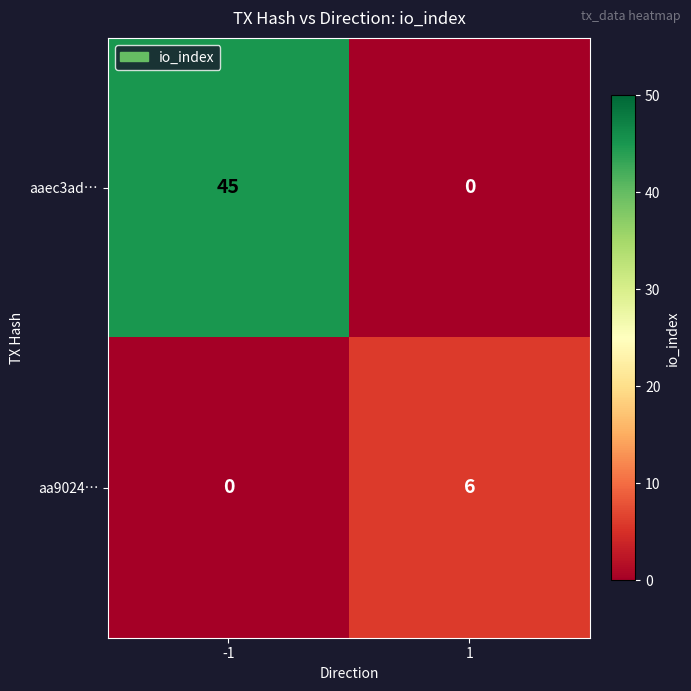

Which series changed the most between -1 and 1?

aaec3ad…